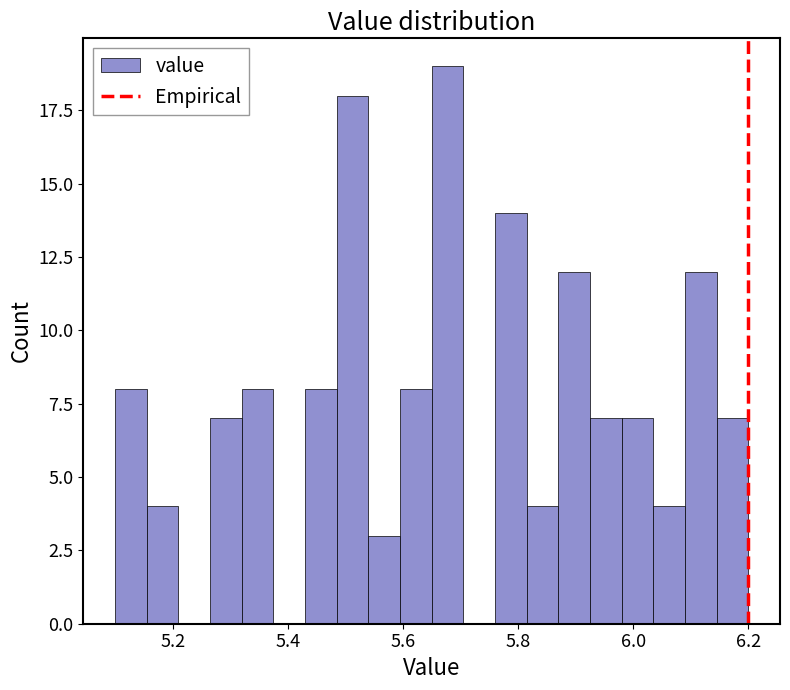

Read against the x-axis, roughly where is the centre of the tallest bar?

5.68